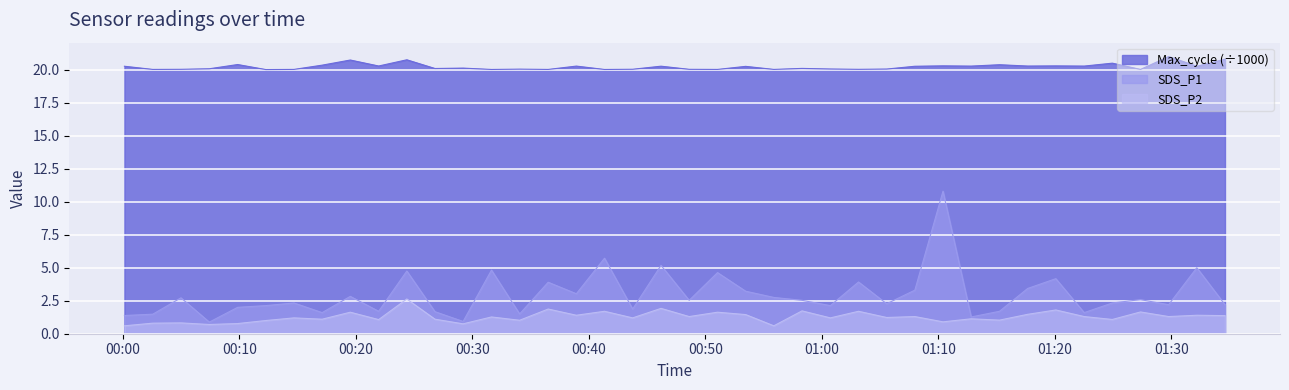

True or false: SDS_P1 and Max_cycle (÷1000) cross at least once.

False